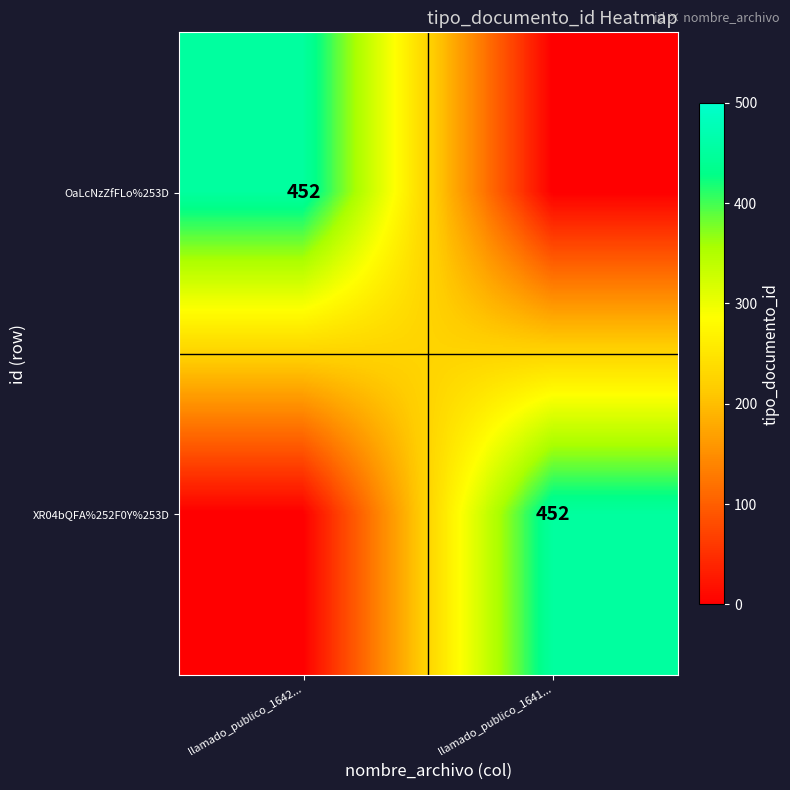

Is it true that XR04bQFA%252F0Y%253D equals 91 at llamado_publico_1641...?

False